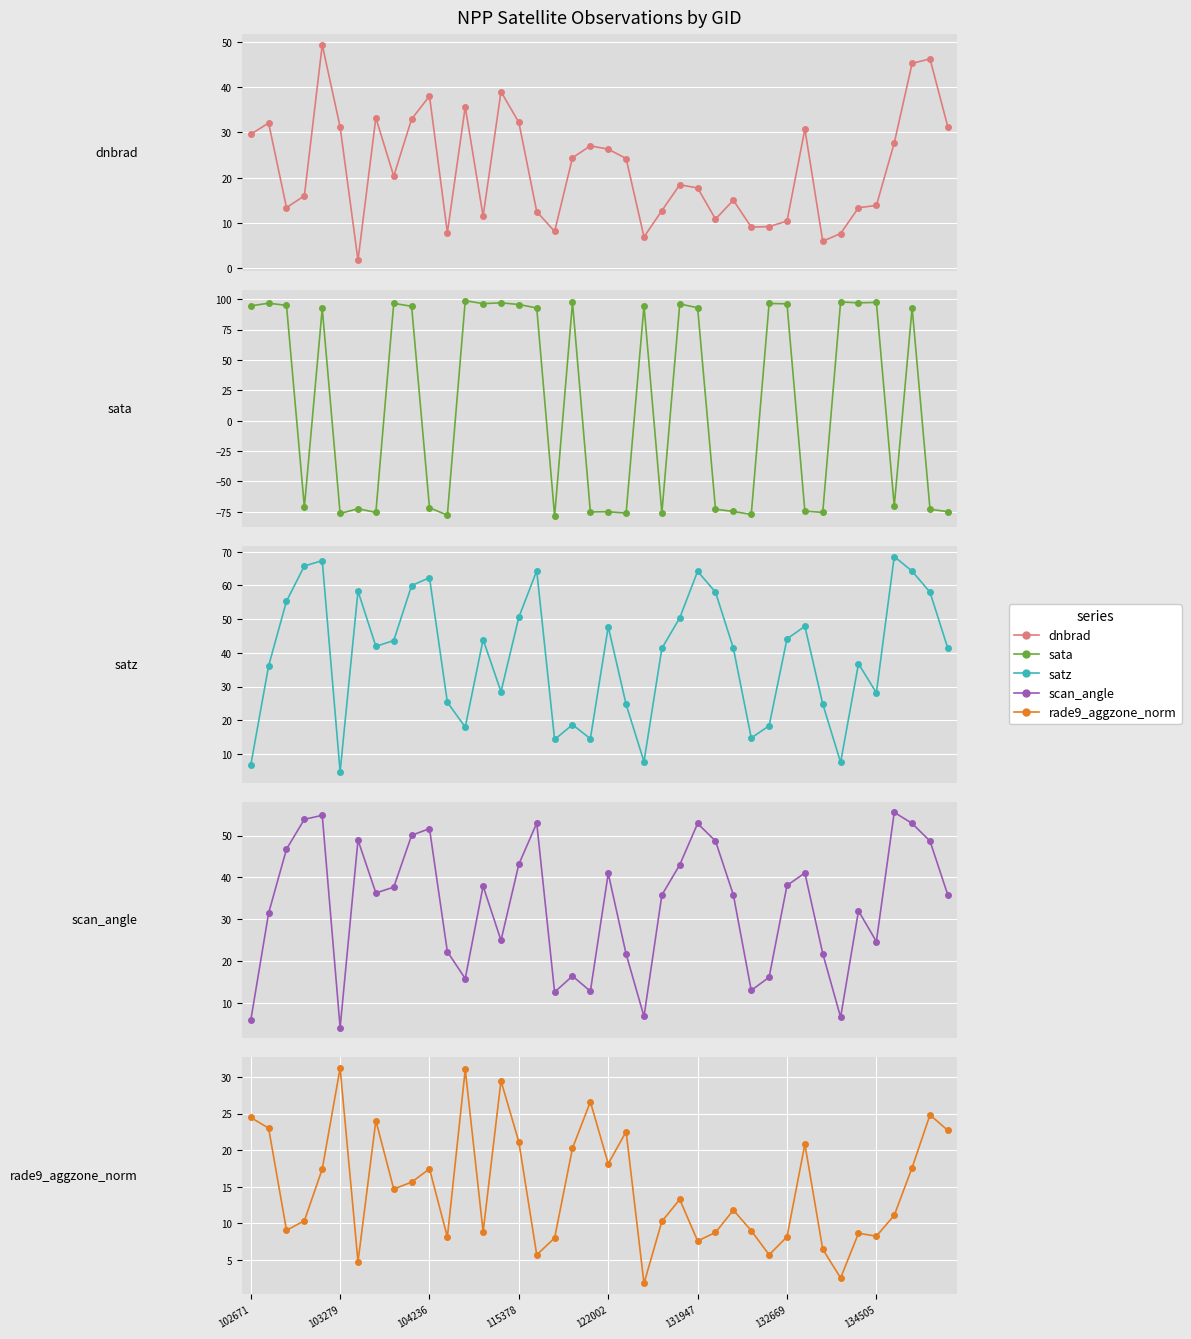

The value of sata at 22 is 152.5. True or false?

False